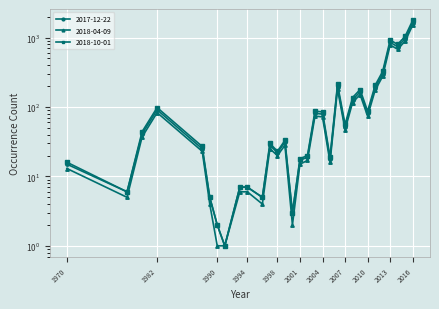

What is the maximum value shown in the chart?

1776